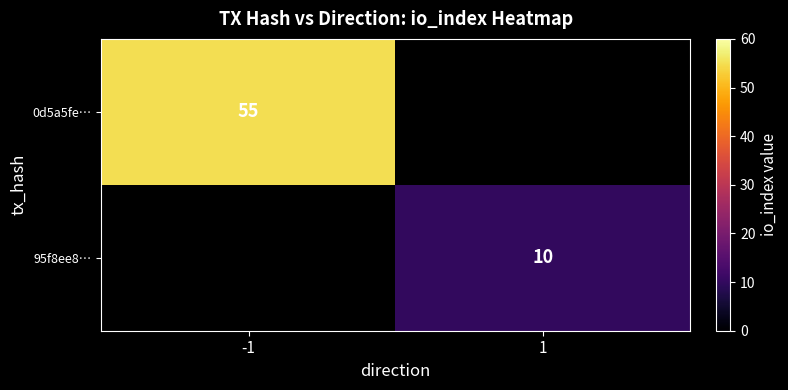

The 95f8ee8… series shows 10 at 1. True or false?

True